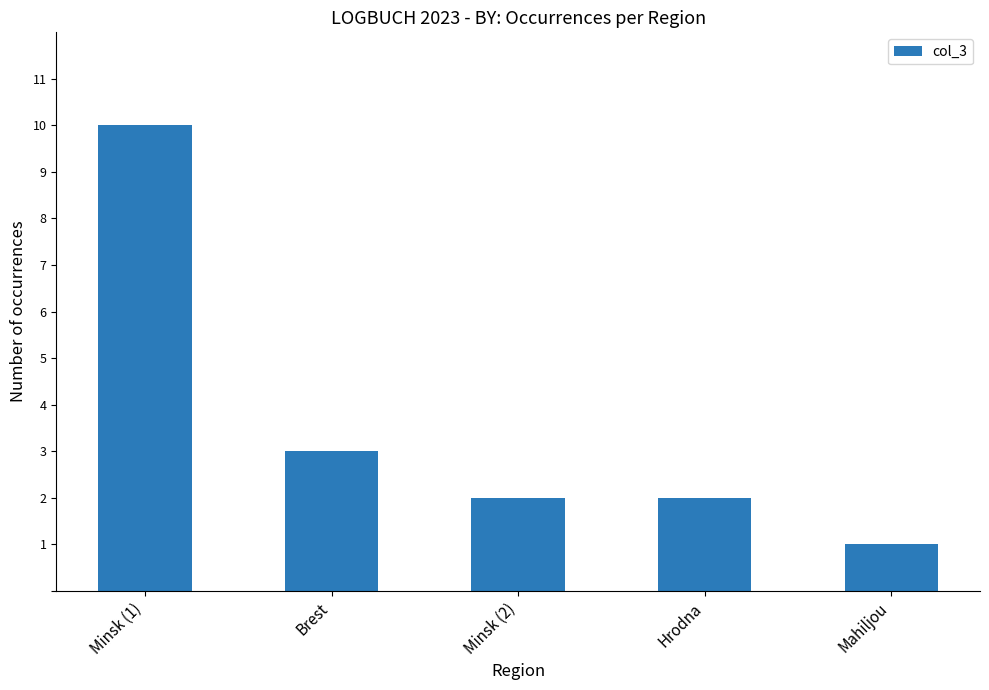

What is the difference between the values at Hrodna and Mahiljou?

1